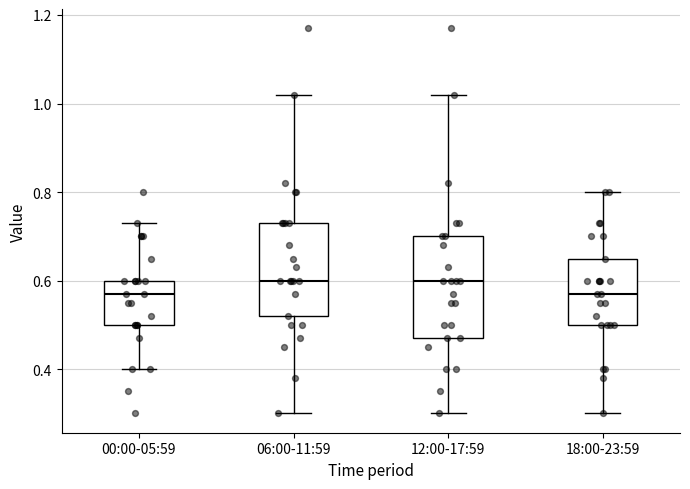

Reading left to right, read every box against the y-axis: the position of its median line, the range the box covers, and the ends of its whiskers. The values are not printed on the chart, so give them approximately, as read against the axis.

00:00-05:59: median 0.58, box 0.50 to 0.60, whiskers 0.40 to 0.74
06:00-11:59: median 0.60, box 0.52 to 0.74, whiskers 0.30 to 1.02
12:00-17:59: median 0.60, box 0.48 to 0.70, whiskers 0.30 to 1.02
18:00-23:59: median 0.58, box 0.50 to 0.66, whiskers 0.30 to 0.80